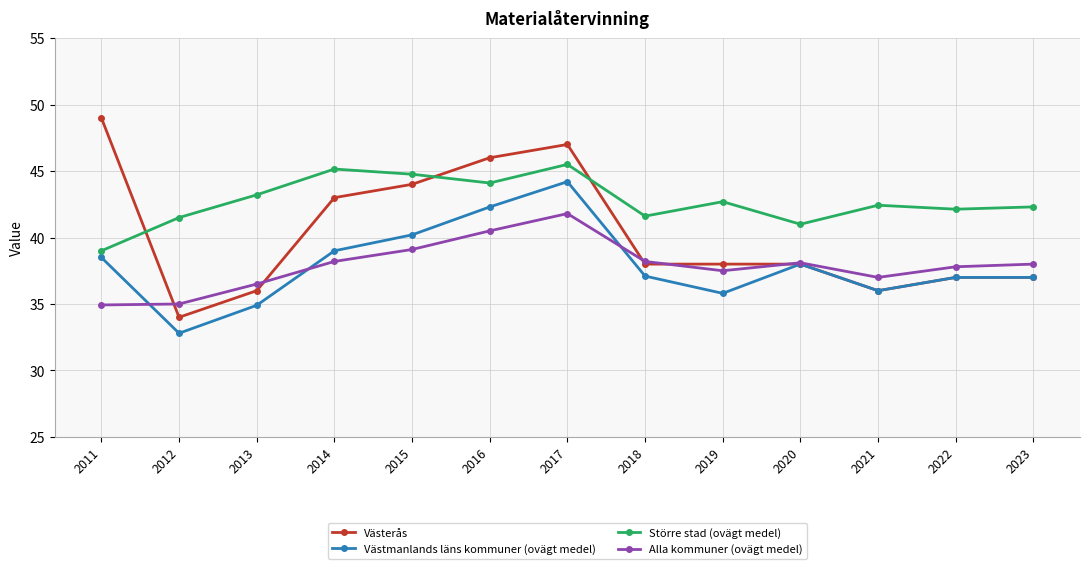

True or false: Västerås and Alla kommuner (ovägt medel) cross at least once.

True